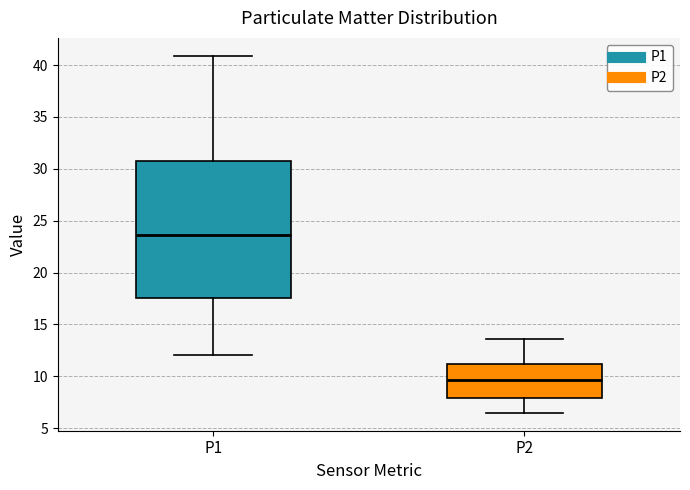

Which box's median line is the highest?

P1